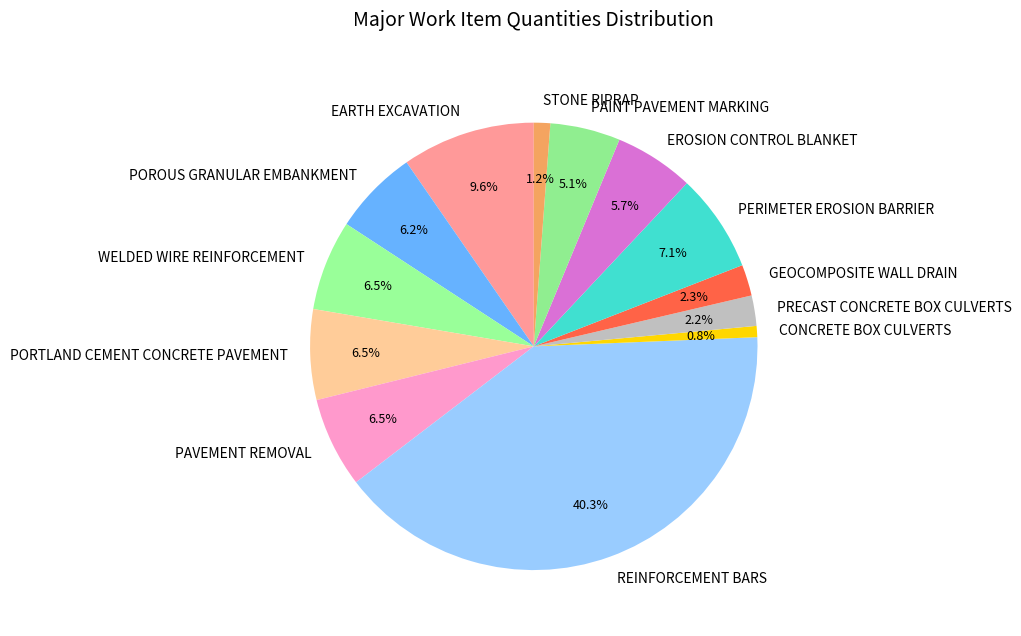

How many slices are in this pie chart?

13